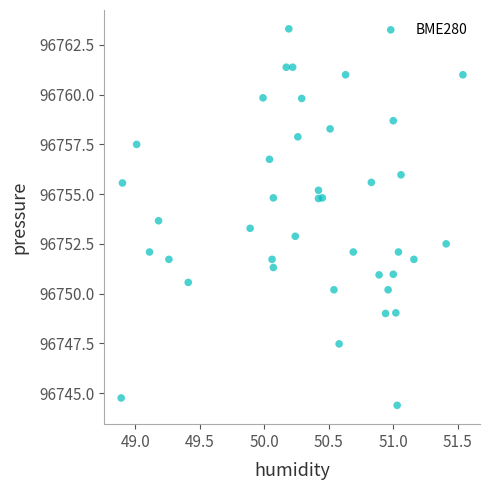

What is the range of Y values (max minus min)?

18.9